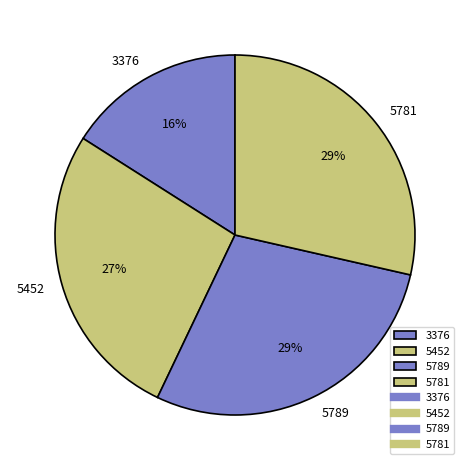

Which has a higher value, 3376 or 5781?

5781